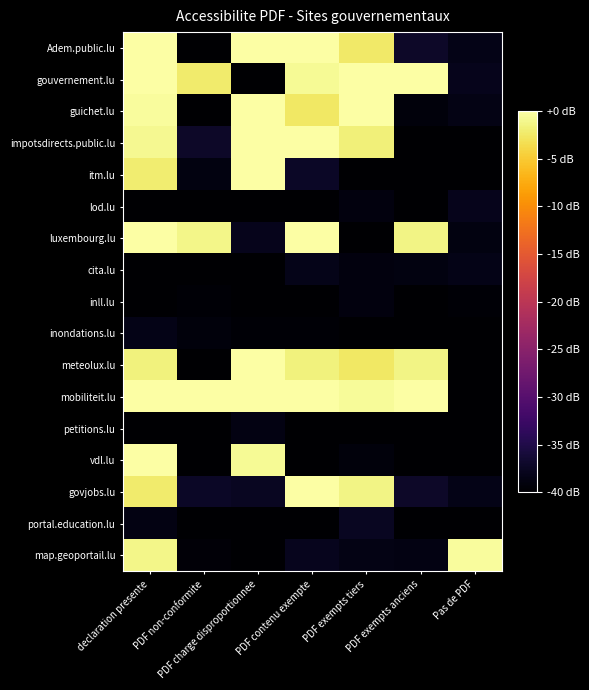

Which series has the largest range (max minus min)?

Adem.public.lu